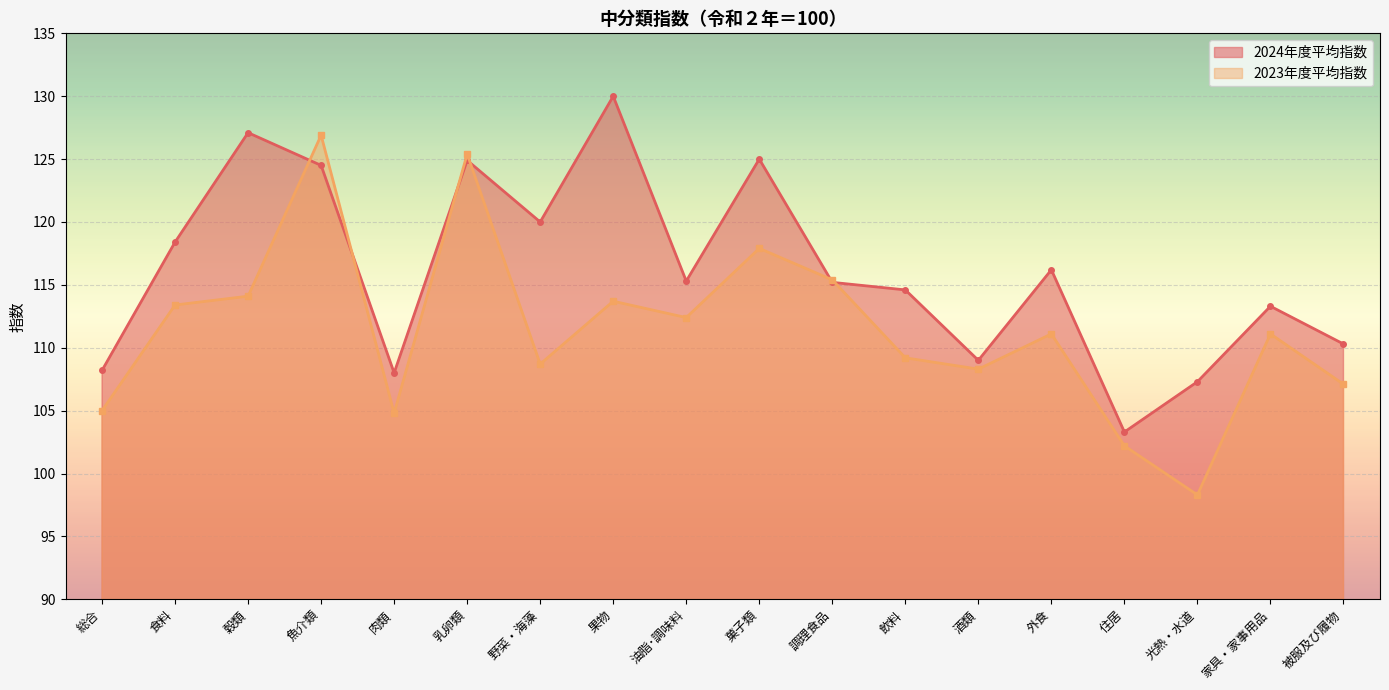

Is the value of 2023年度平均指数 at 家具・家事用品 greater than the value of 2024年度平均指数 at 魚介類?

No